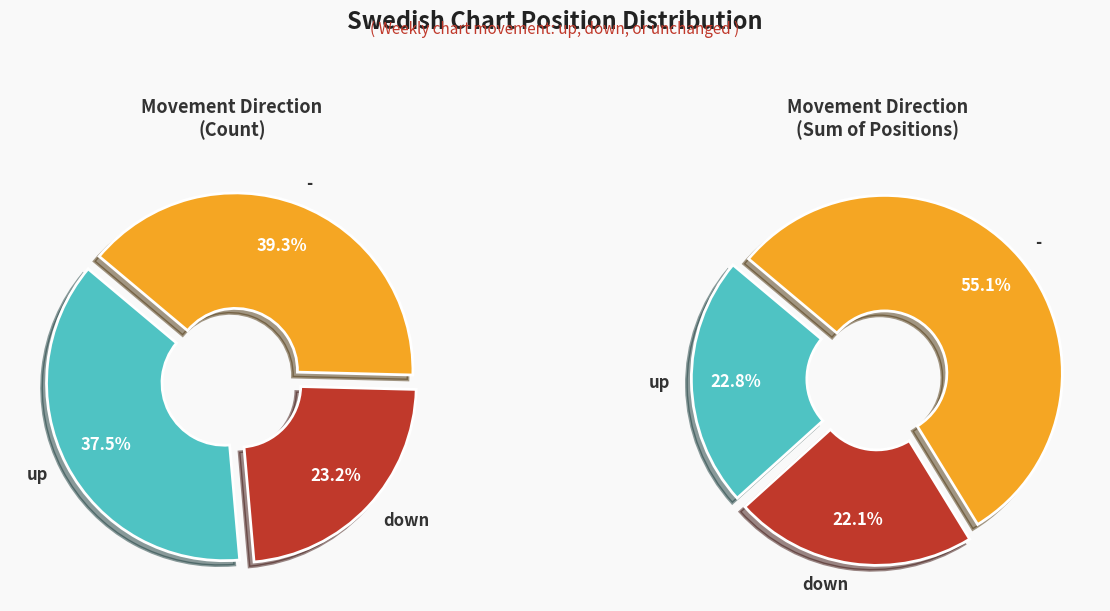

Count the number of slices in the pie.

3